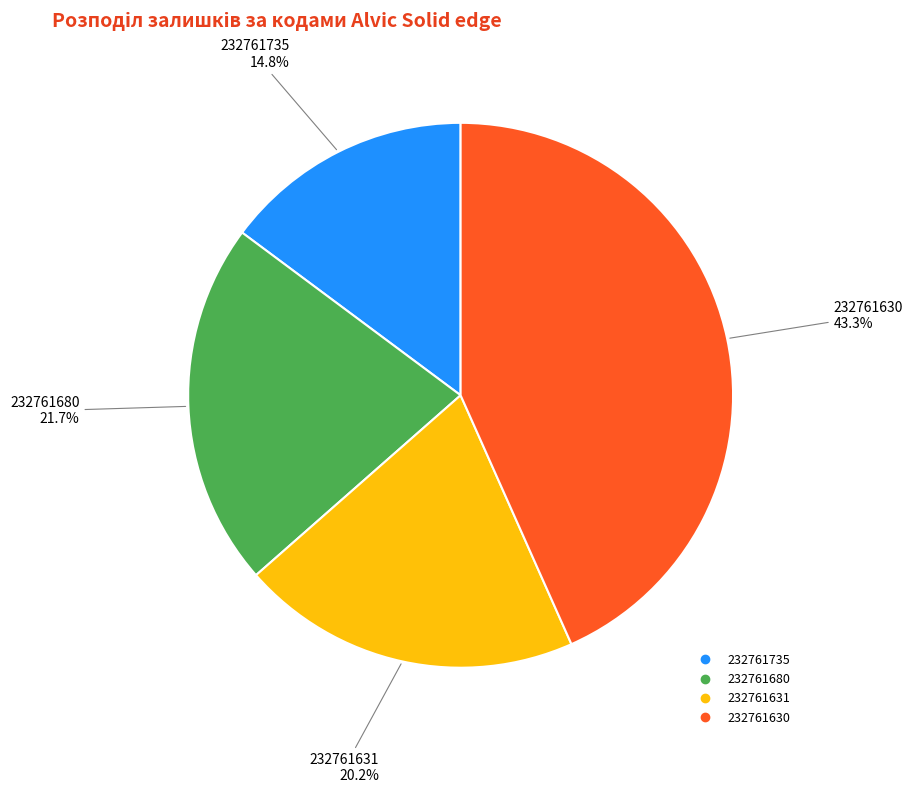

What is the largest slice in the pie chart?

232761630